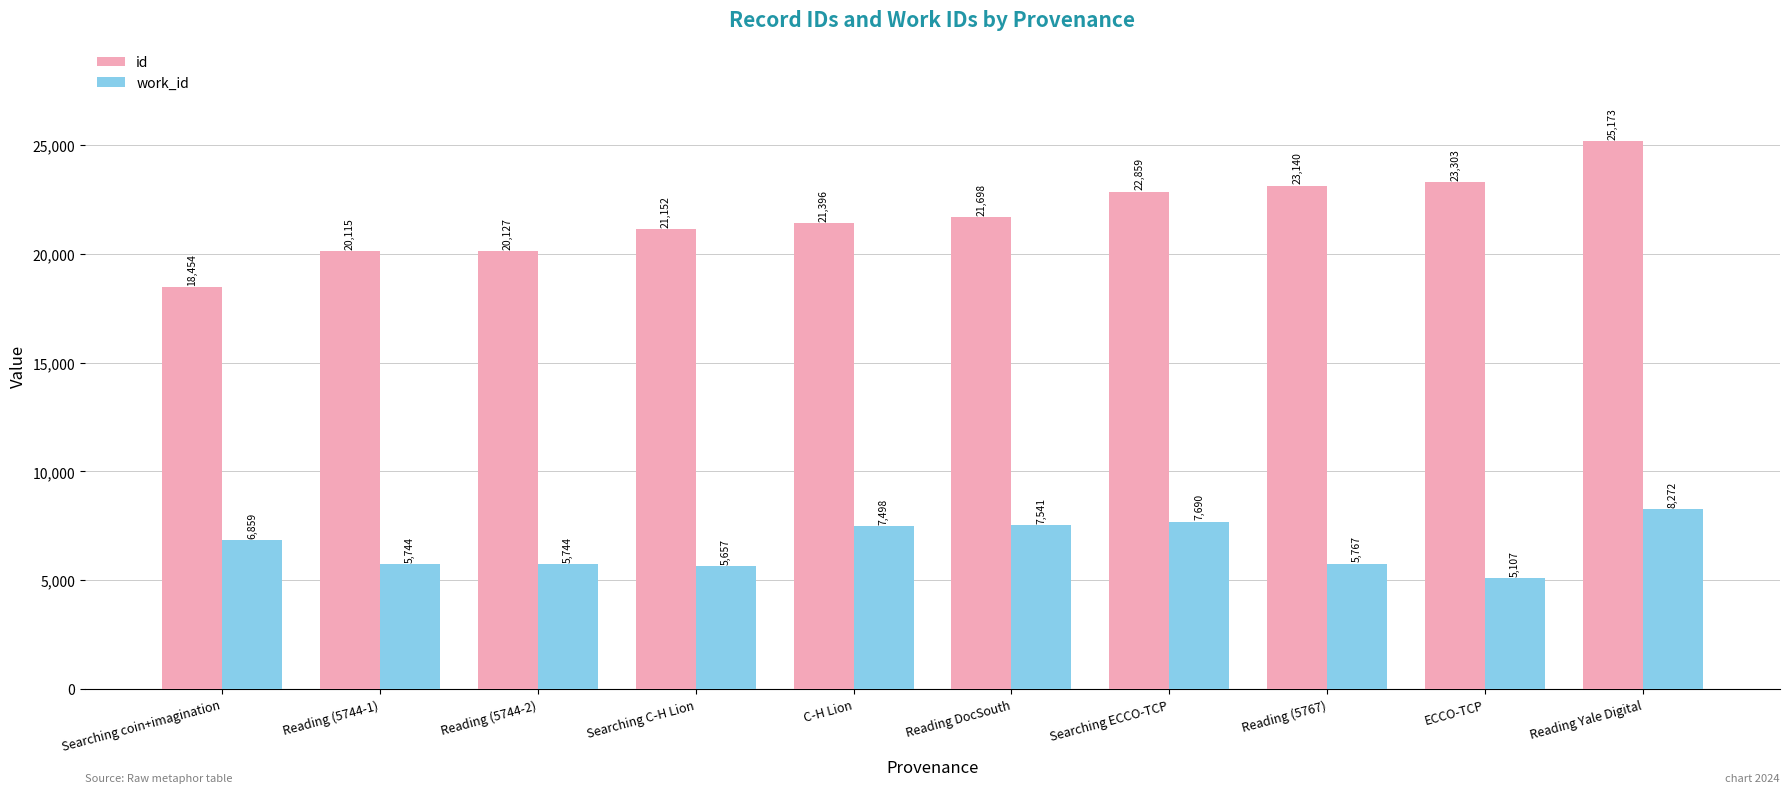

How many values in the id series are below 21698?

5